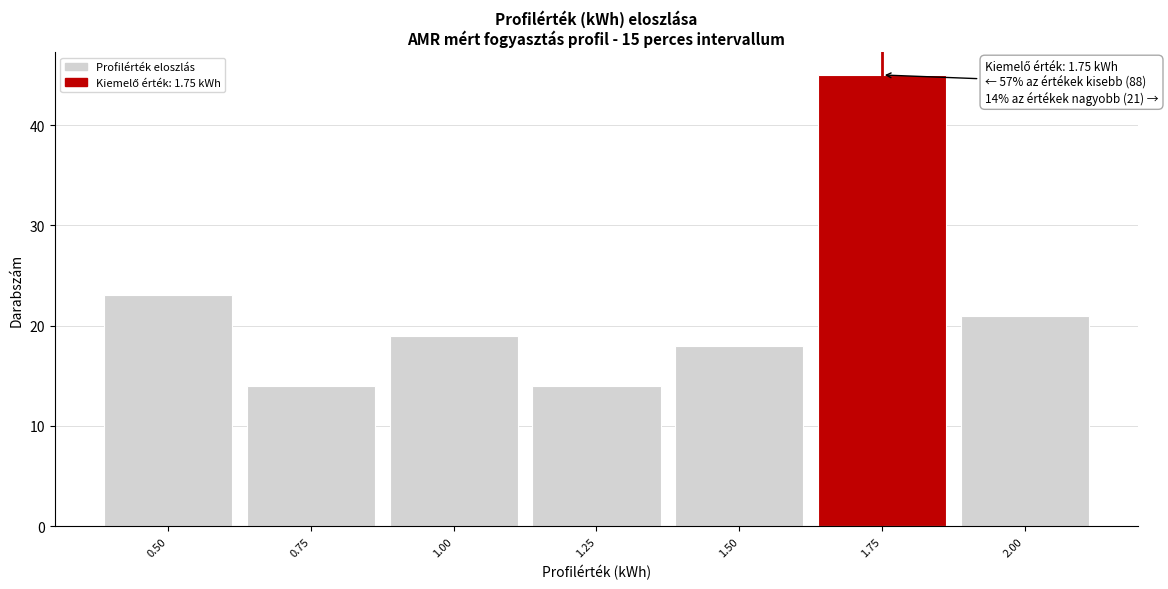

Which range on the x-axis has the tallest bar?

1.625 to 1.875